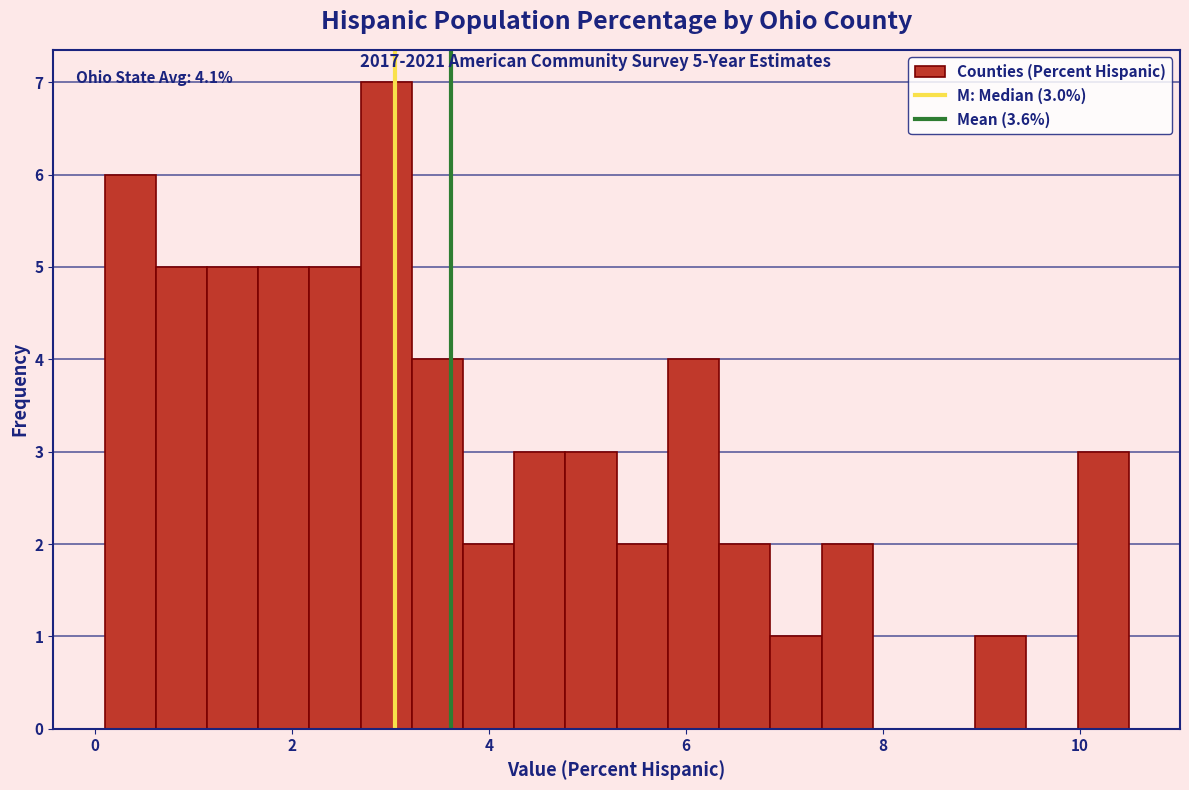

Read against the x-axis, roughly where is the centre of the tallest bar?

3.0